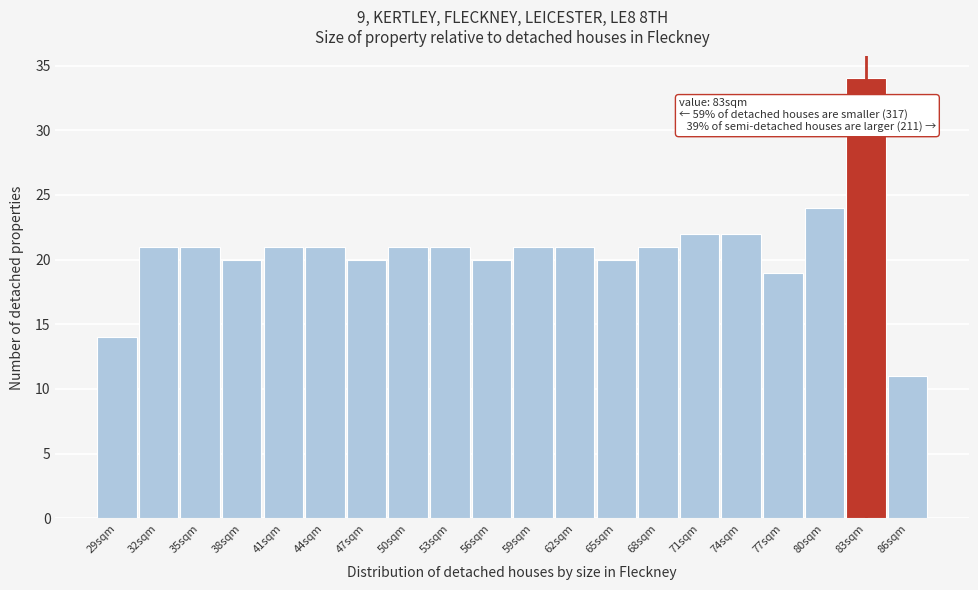

Reading left to right, list all the values displayed in this chart.

14	21	21	20	21	21	20	21	21	20	21	21	20	21	22	22	19	24	34	11